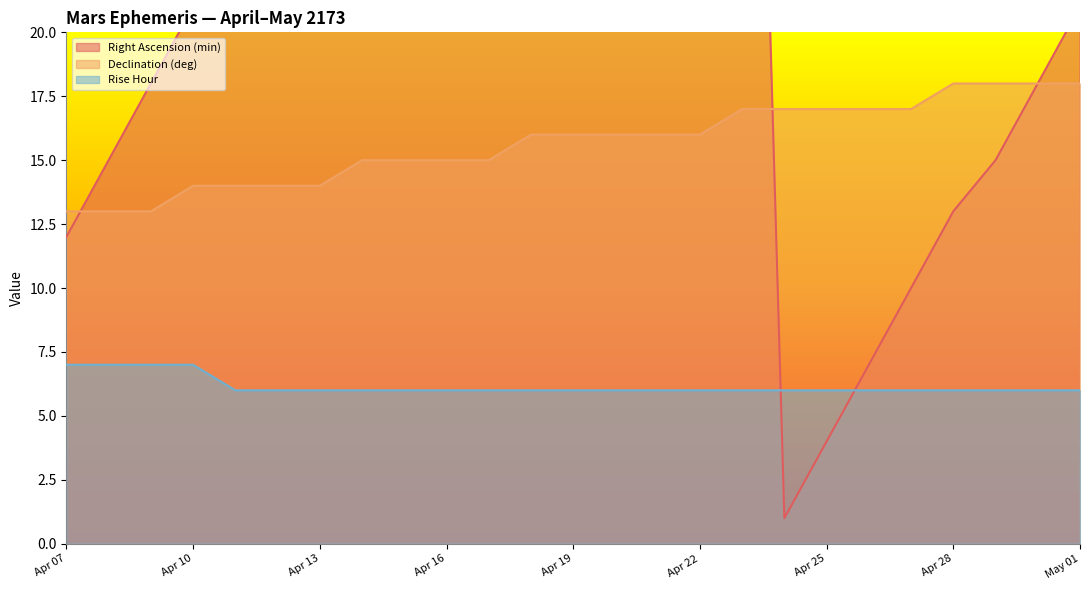

What is the sum of the Right Ascension (min) values at Apr 11 and Apr 19?

71